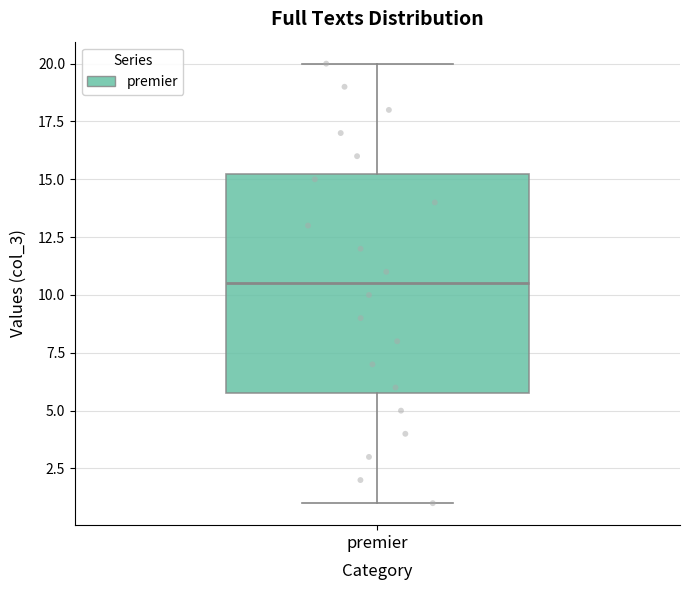

Read this box plot against the y-axis: the position of the median line, the range covered by the box, and the ends of both whiskers. The values are not printed on the chart, so give them approximately, as read against the axis.

median 10.5, box 6.0 to 15.5, whiskers 1.0 to 20.0